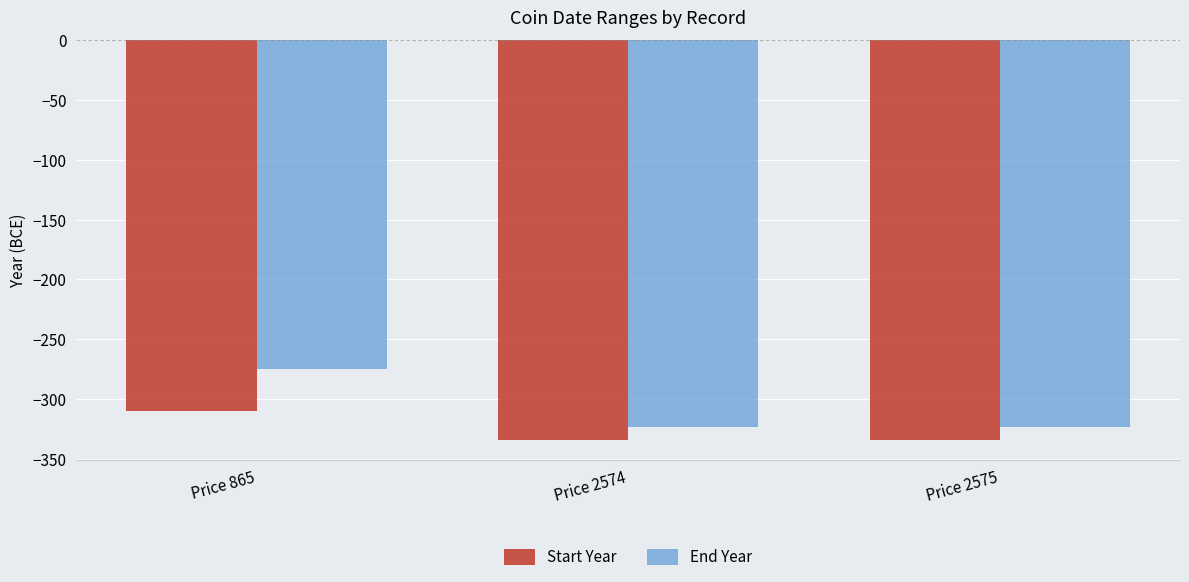

Reading right to left, transcribe all the data shown in this chart.

Start Year: Price 2575=-334	Price 2574=-334	Price 865=-310
End Year: Price 2575=-323	Price 2574=-323	Price 865=-275